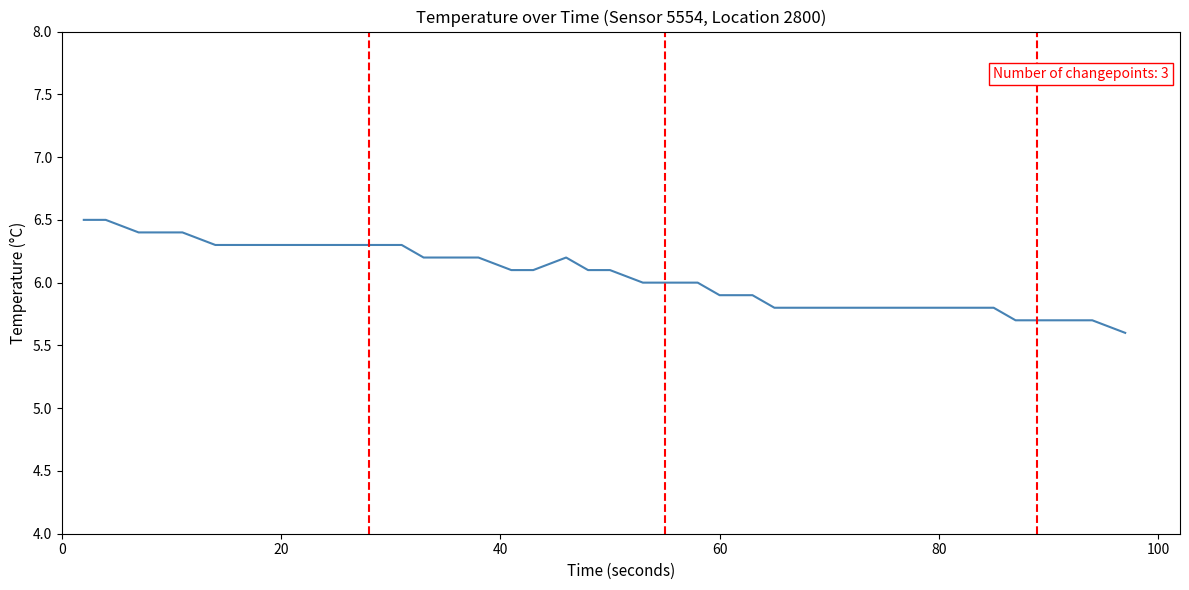

What is the difference between the maximum and minimum values?

0.9